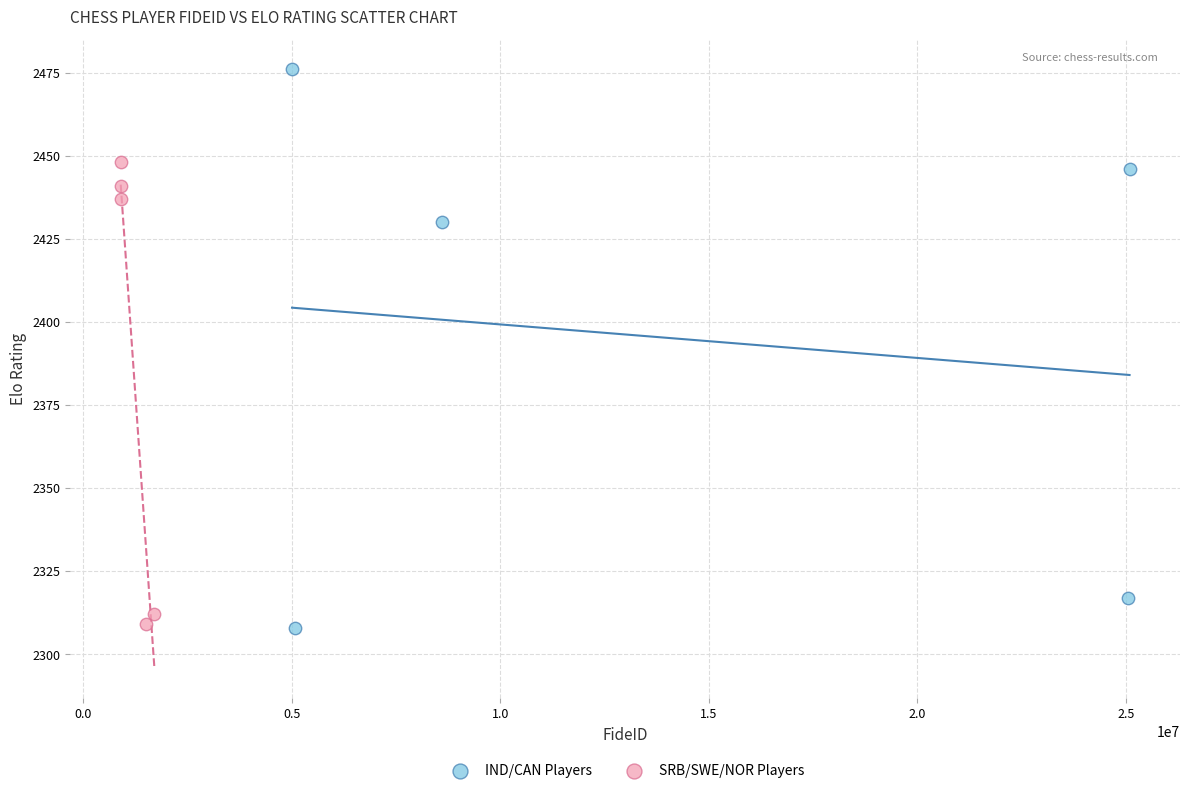

Which series reaches the maximum Y coordinate?

IND/CAN Players